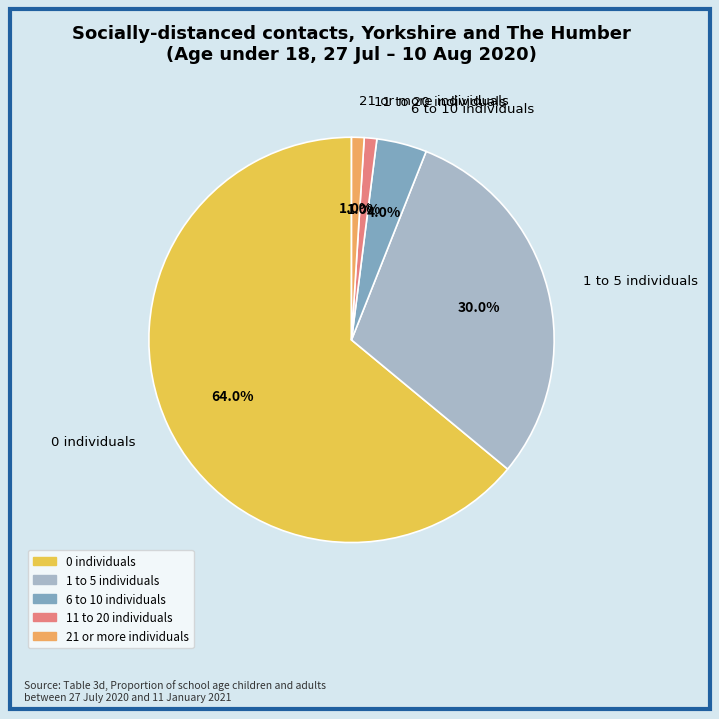

True or false: 0 individuals accounts for 64% of the total.

True